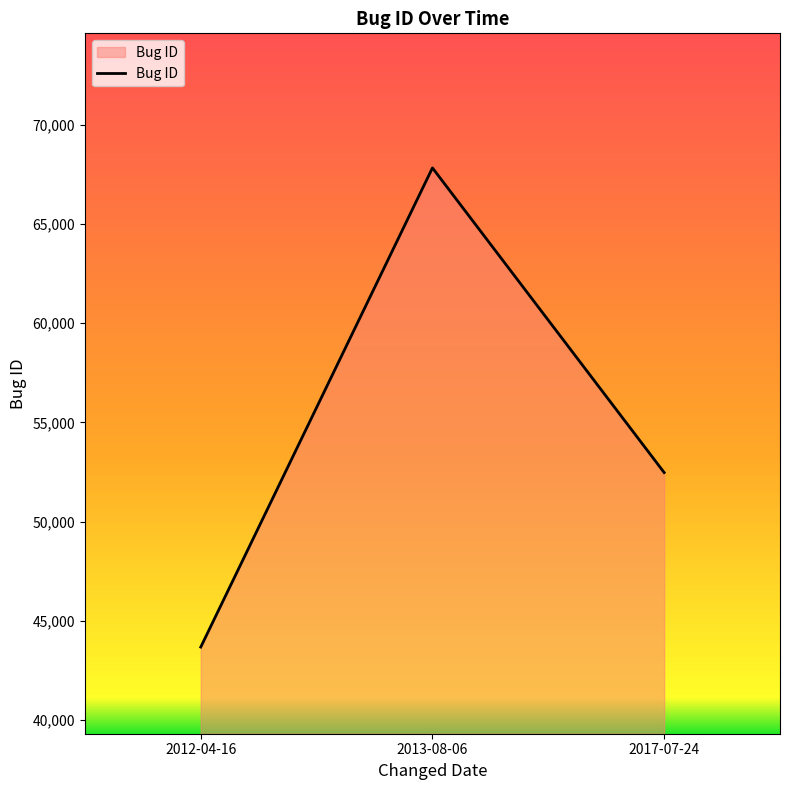

What is the change in value from 2012-04-16 to 2013-08-06?

+24149